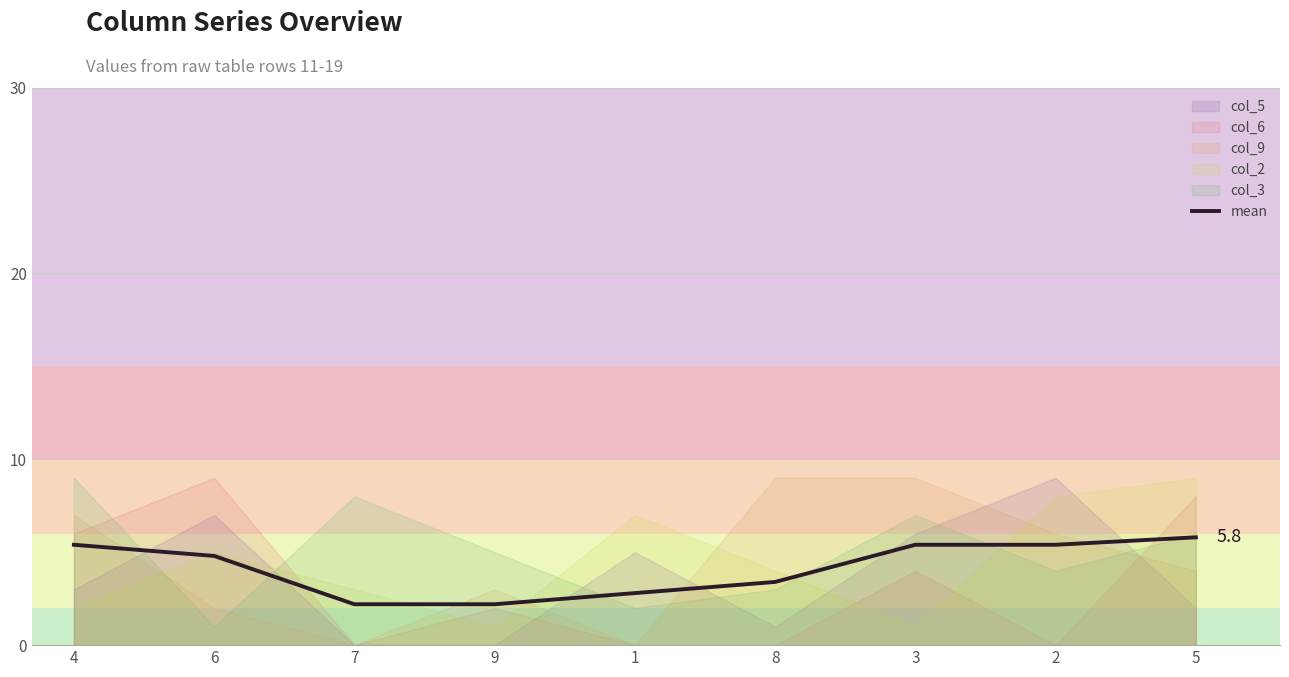

Which has a higher value, 3 or 7?

3